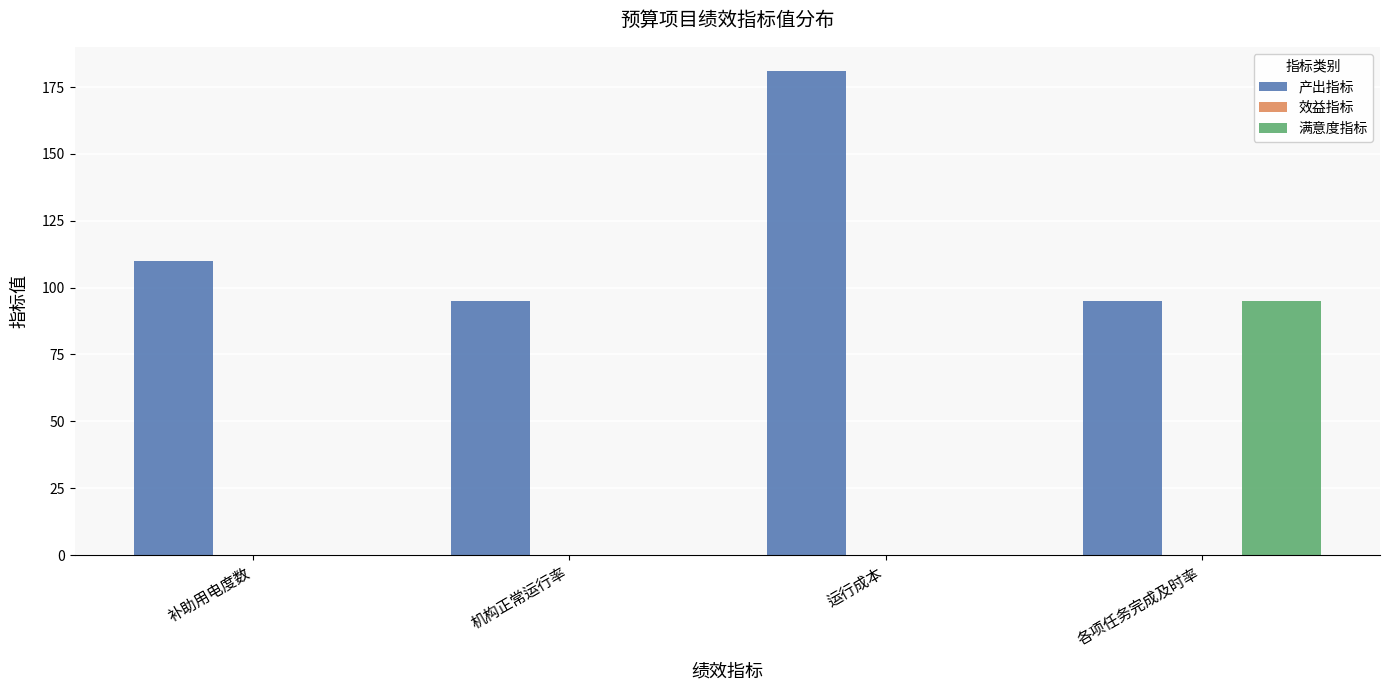

Which series changed the most between 机构正常运行率 and 各项任务完成及时率?

满意度指标